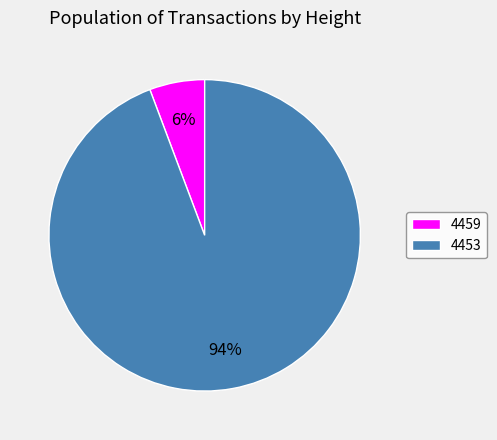

Between 4453 and 4459, which is larger?

4453